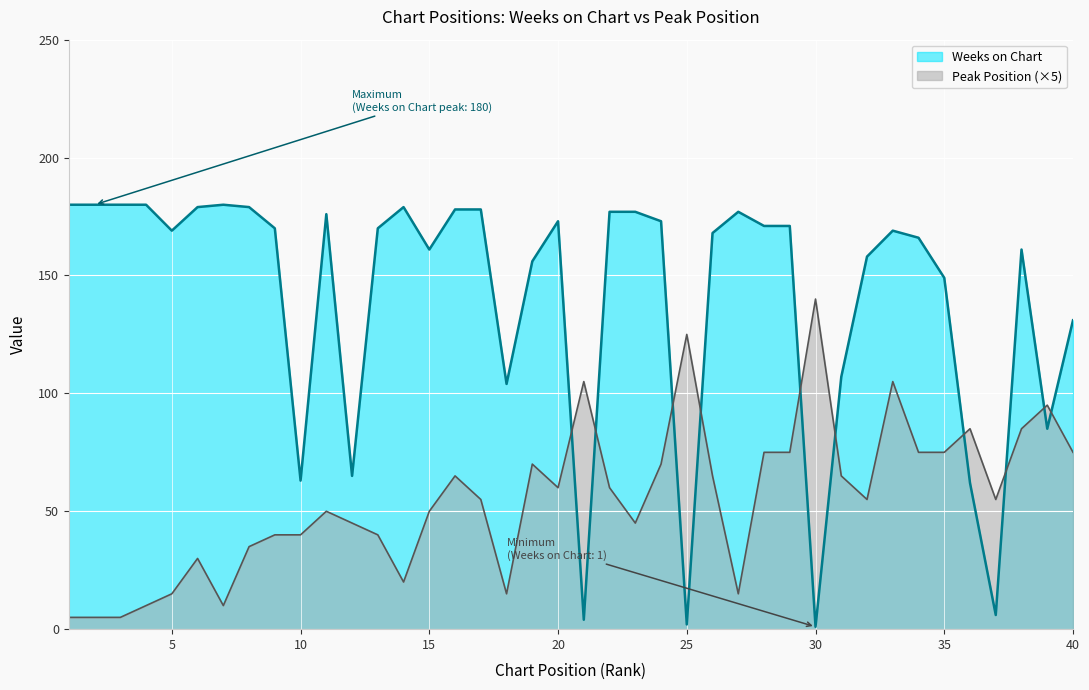

What is the value of the Peak Position point at the 40th from the left?

75